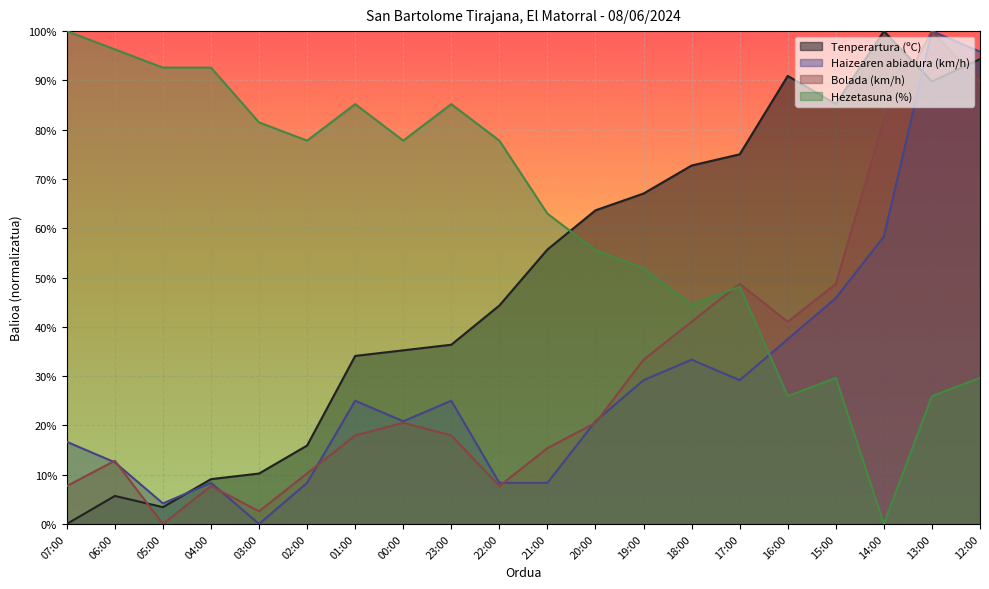

How many values in the Hezetasuna (%) series are below 77?

10